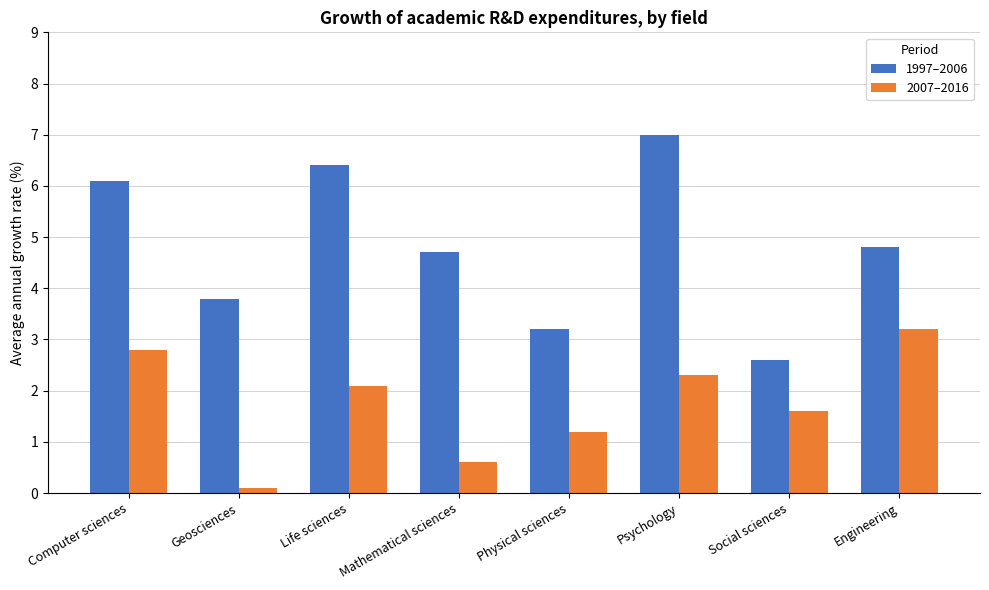

What is the total value across all series at Geosciences?

3.9